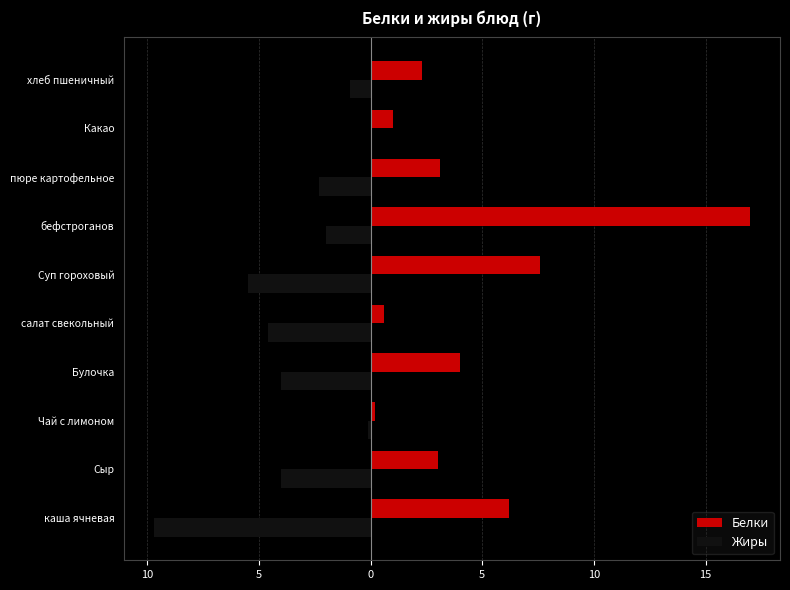

What are all the series names shown in the legend?

Белки, Жиры